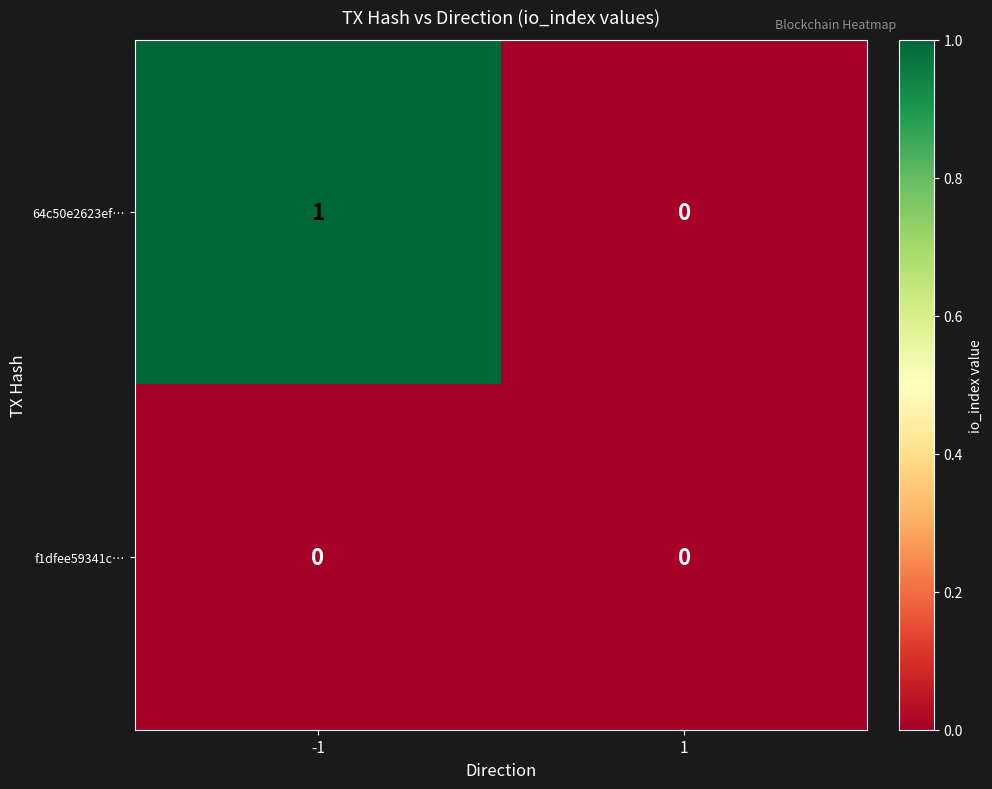

At which category is the sum across all series the highest?

-1